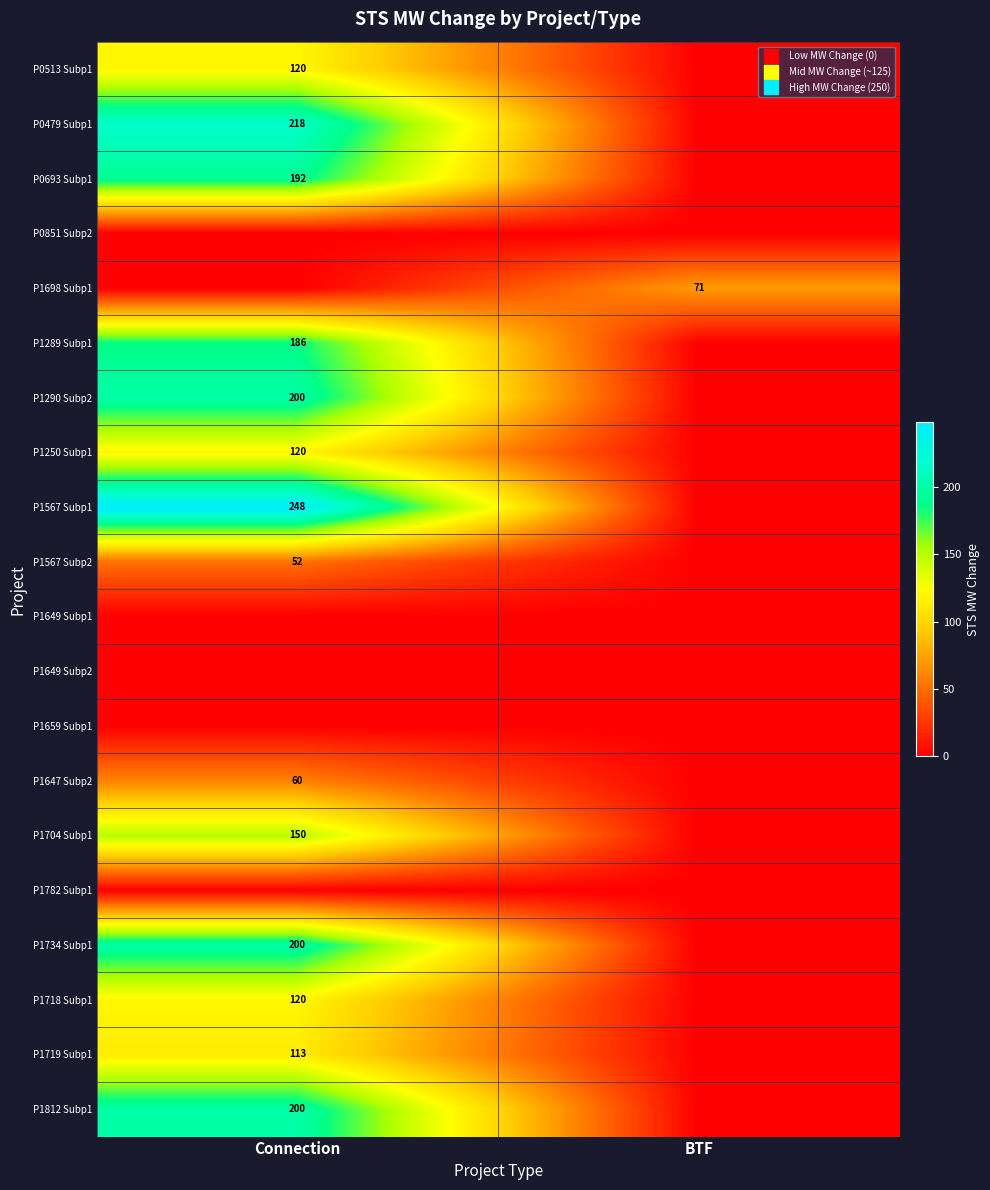

At Connection, list the series in order from smallest to largest.

P0851 Subp2, P1698 Subp1, P1649 Subp1, P1649 Subp2, P1659 Subp1, P1782 Subp1, P1567 Subp2, P1647 Subp2, P1719 Subp1, P0513 Subp1, P1250 Subp1, P1718 Subp1, P1704 Subp1, P1289 Subp1, P0693 Subp1, P1290 Subp2, P1734 Subp1, P1812 Subp1, P0479 Subp1, P1567 Subp1